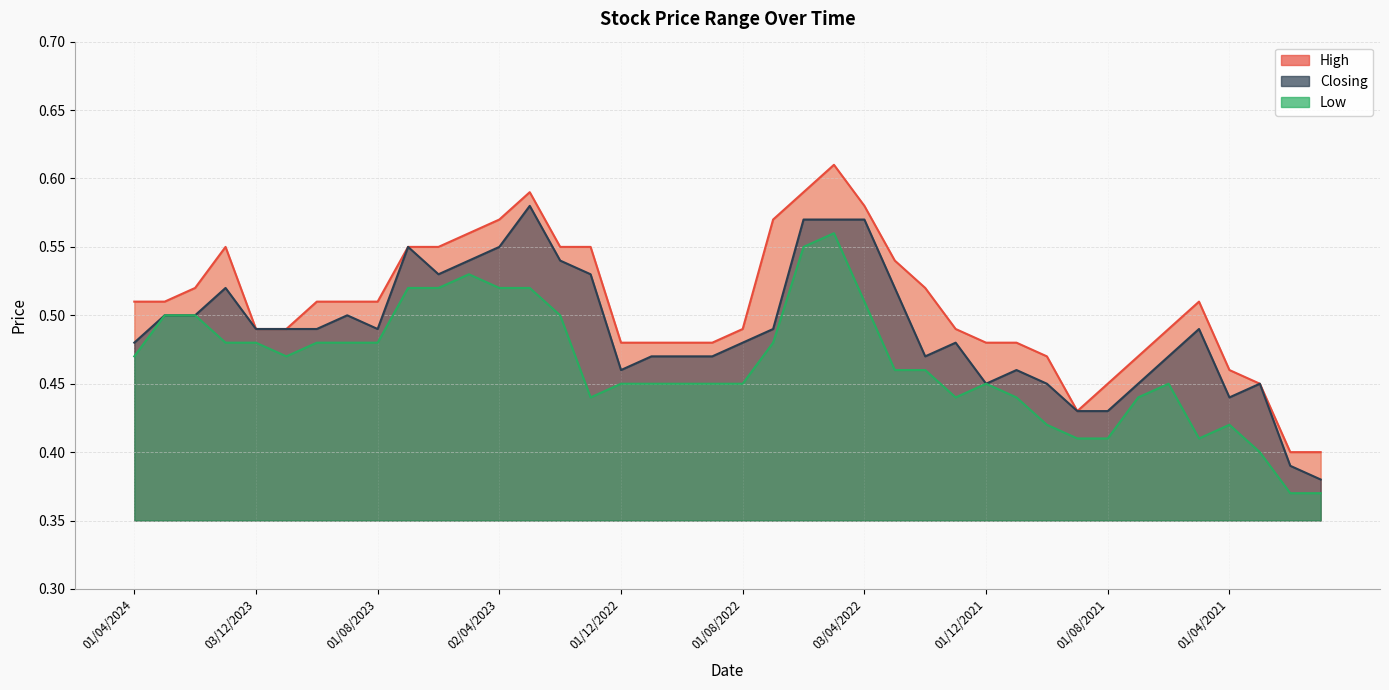

True or false: High and Closing intersect in this chart.

False